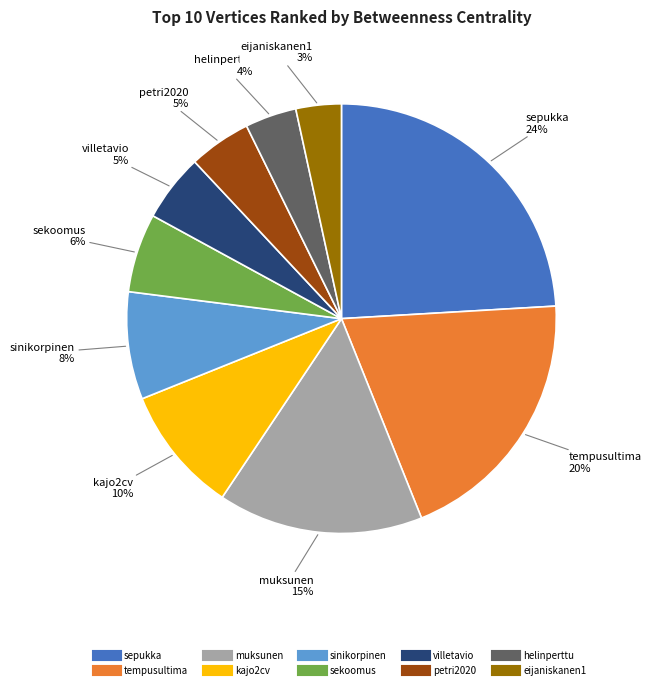

Between eijaniskanen1 and villetavio, which is larger?

villetavio